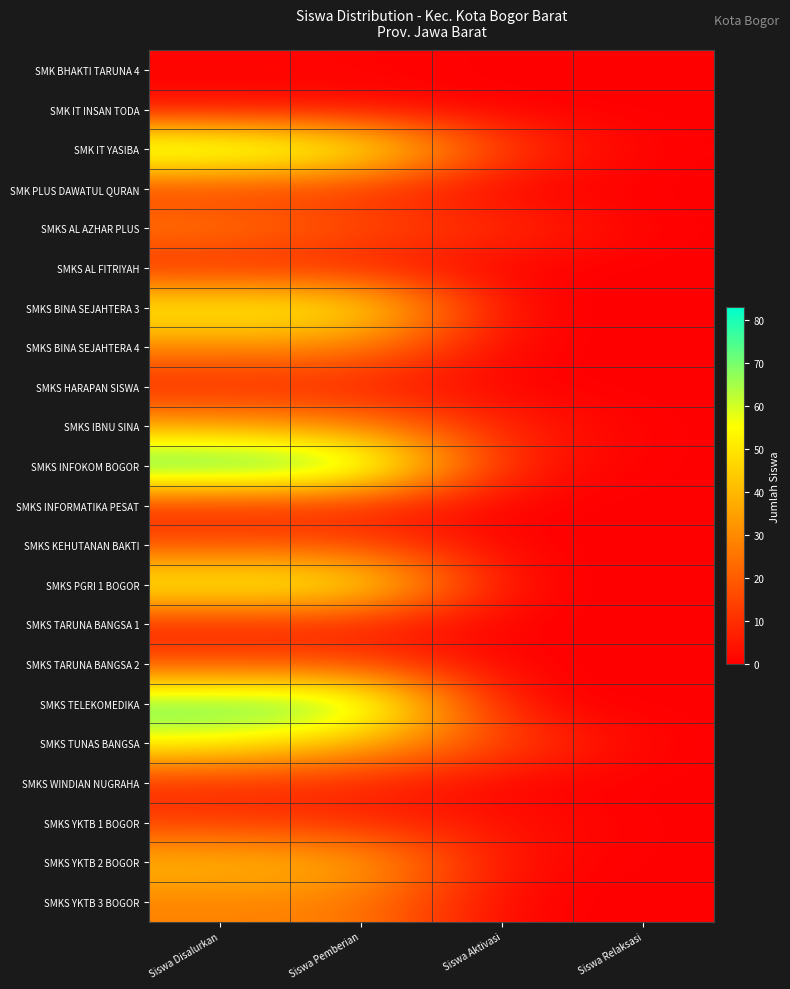

Which series has the largest range (max minus min)?

SMKS INFOKOM BOGOR